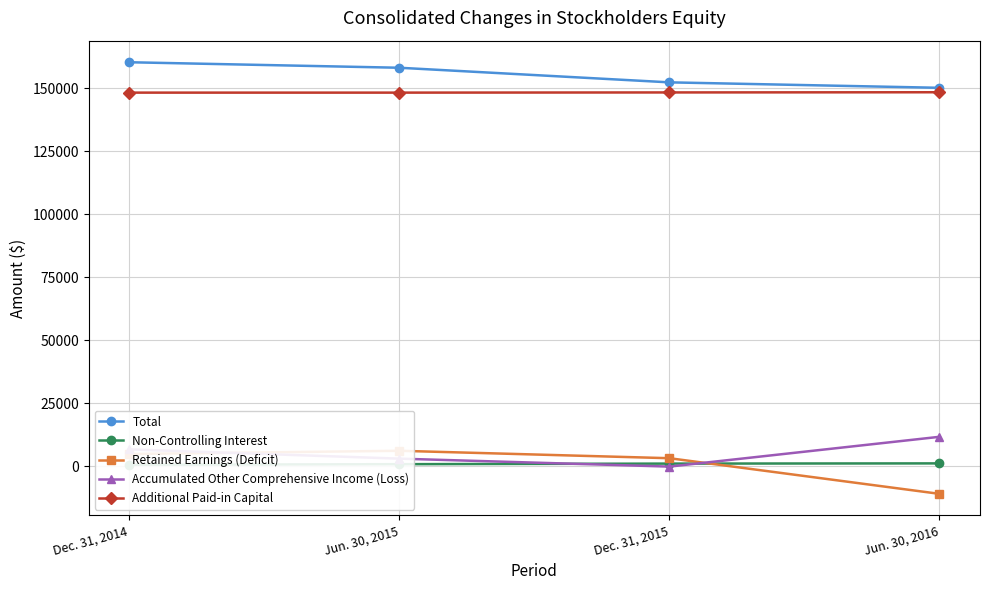

At how many categories does at least one series exceed 62626?

4